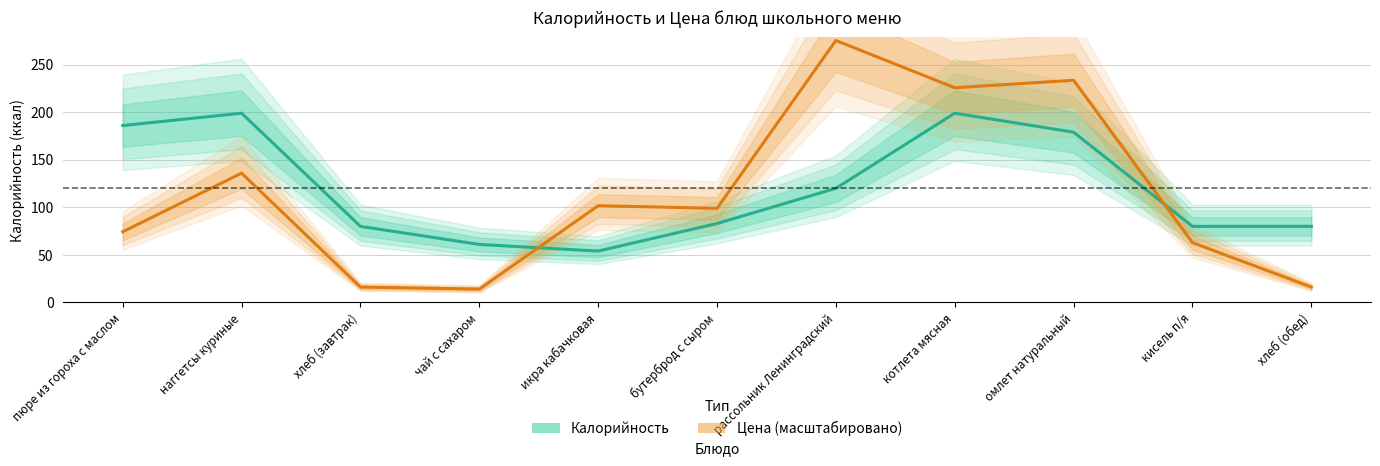

At омлет натуральный, list the series in order from smallest to largest.

Калорийность, Цена (масштабировано)